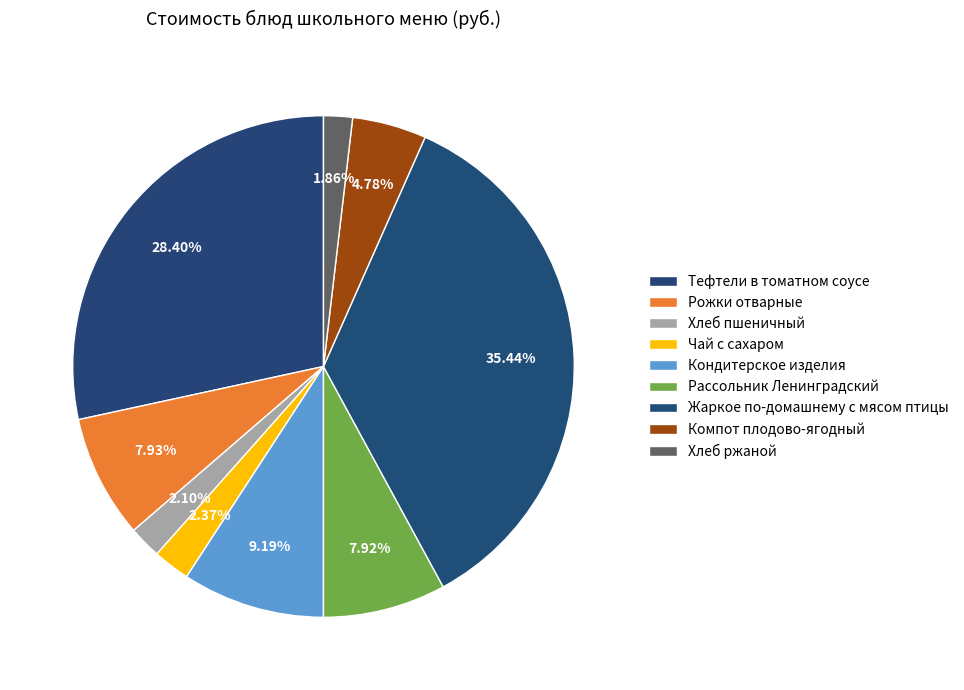

What percentage is NOT represented by Чай с сахаром?

97.6%